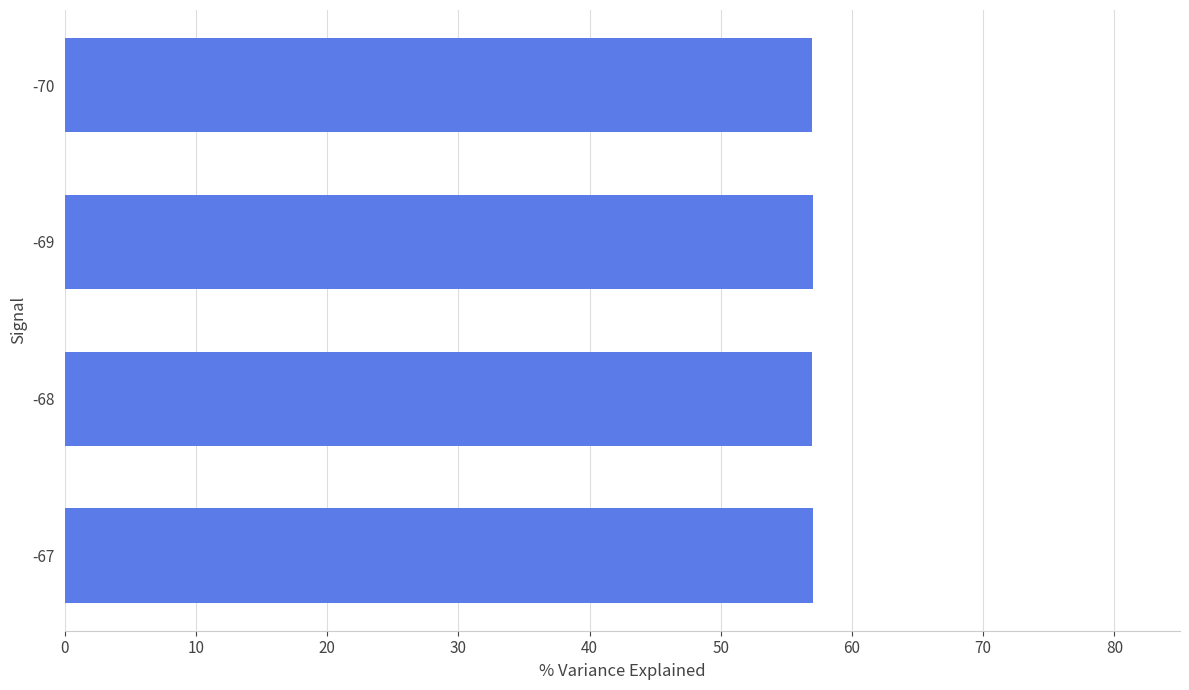

What is the ratio of the value at -67 to the value at -69?

1.0